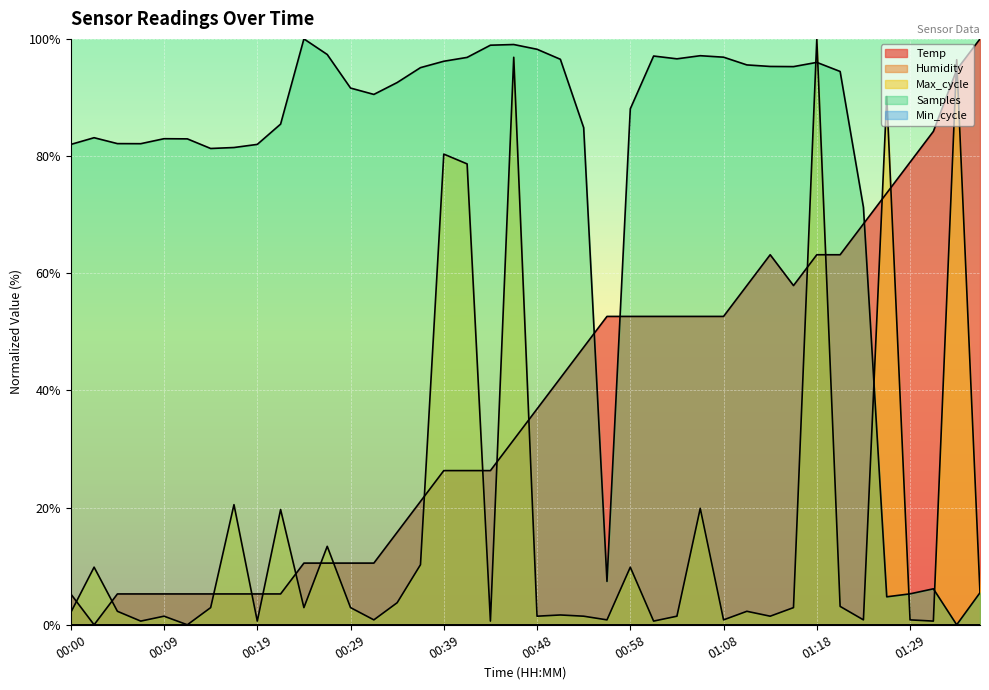

At which label is Max_cycle closest to 50?

00:41